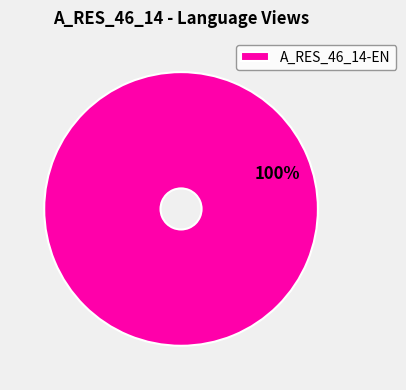

Rank the categories by value from highest to lowest.

A_RES_46_14-EN